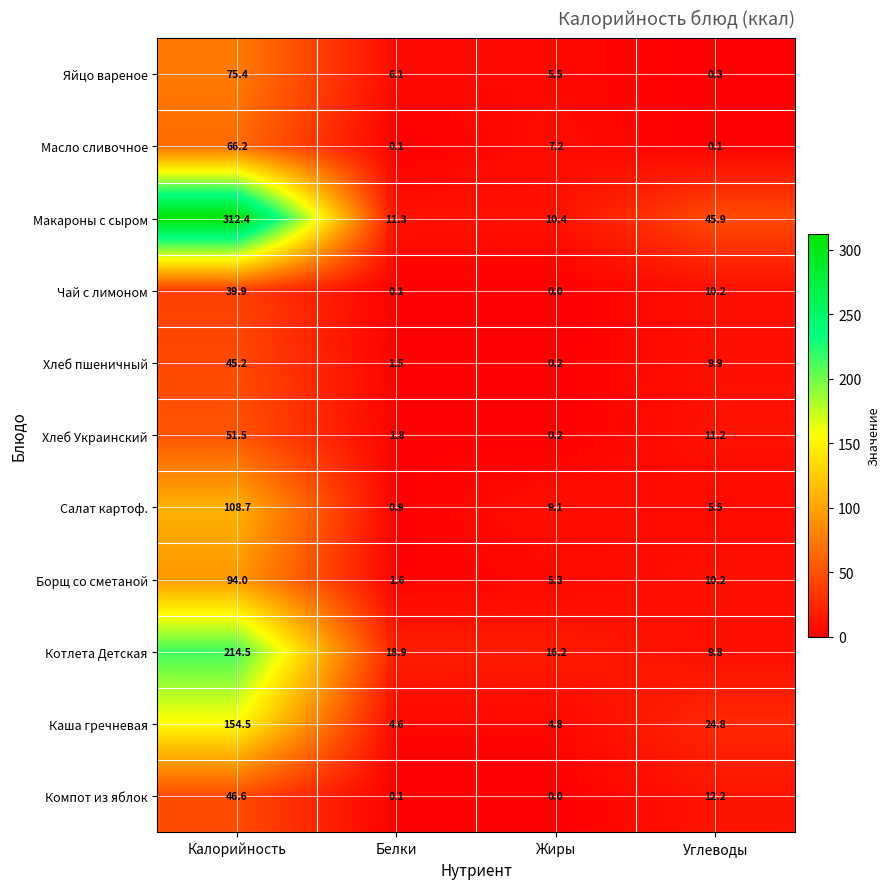

Where is Макароны с сыром nearest to the value 161?

Углеводы